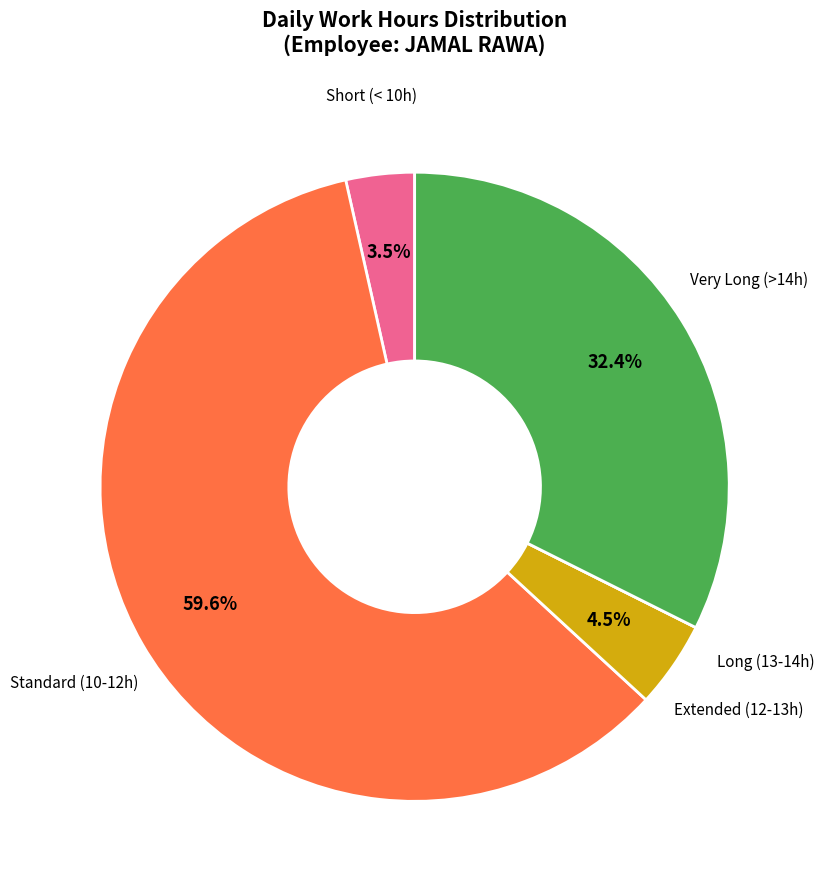

Does any single category account for the majority?

Yes